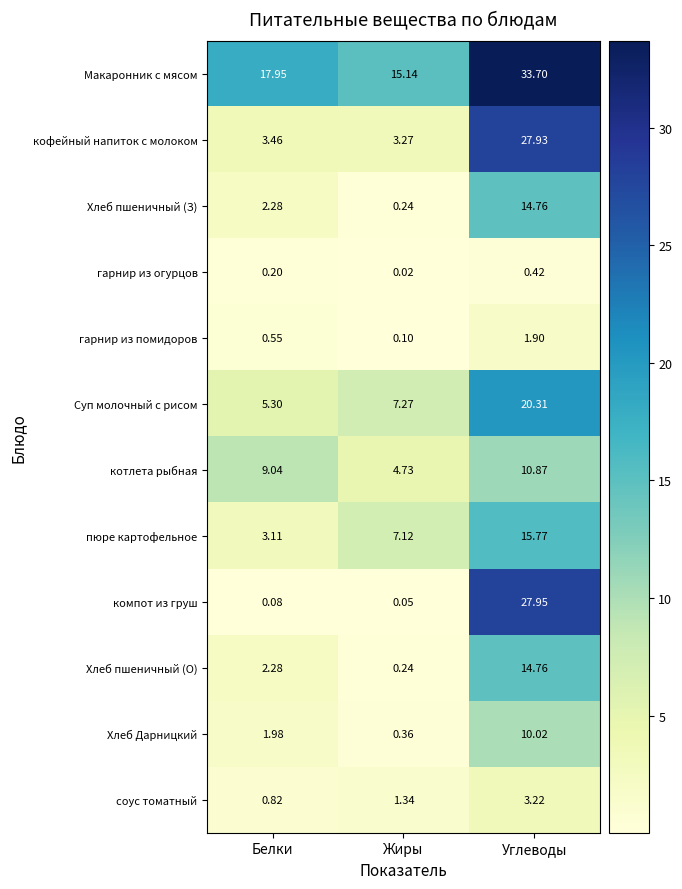

How many distinct data groups are displayed?

12